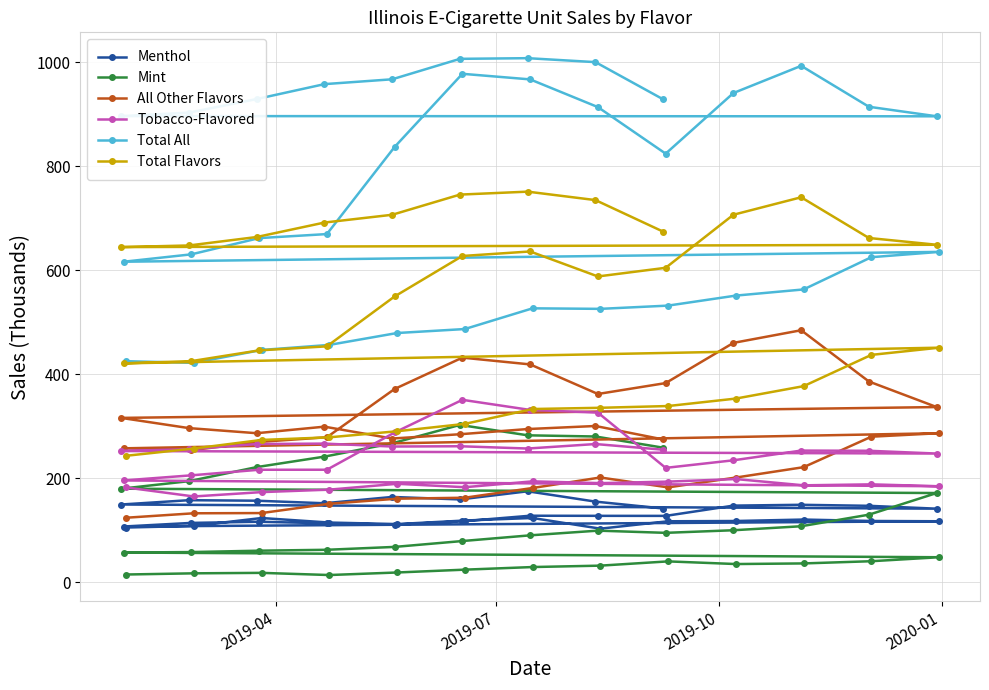

How many lines are shown in the chart?

6